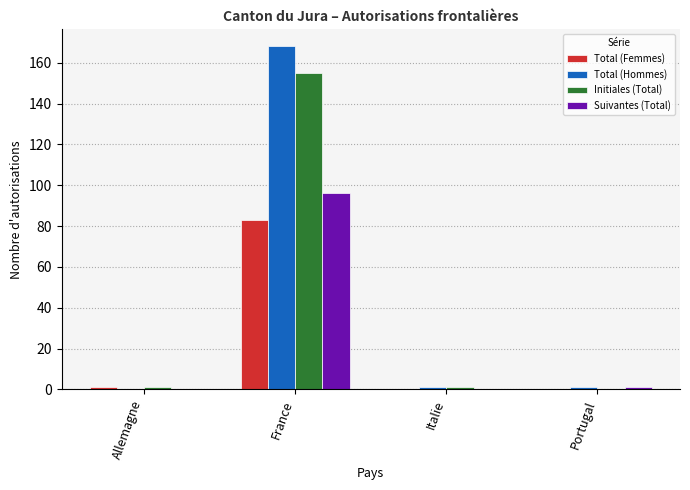

True or false: Total (Hommes) has a value of 168 at France.

True